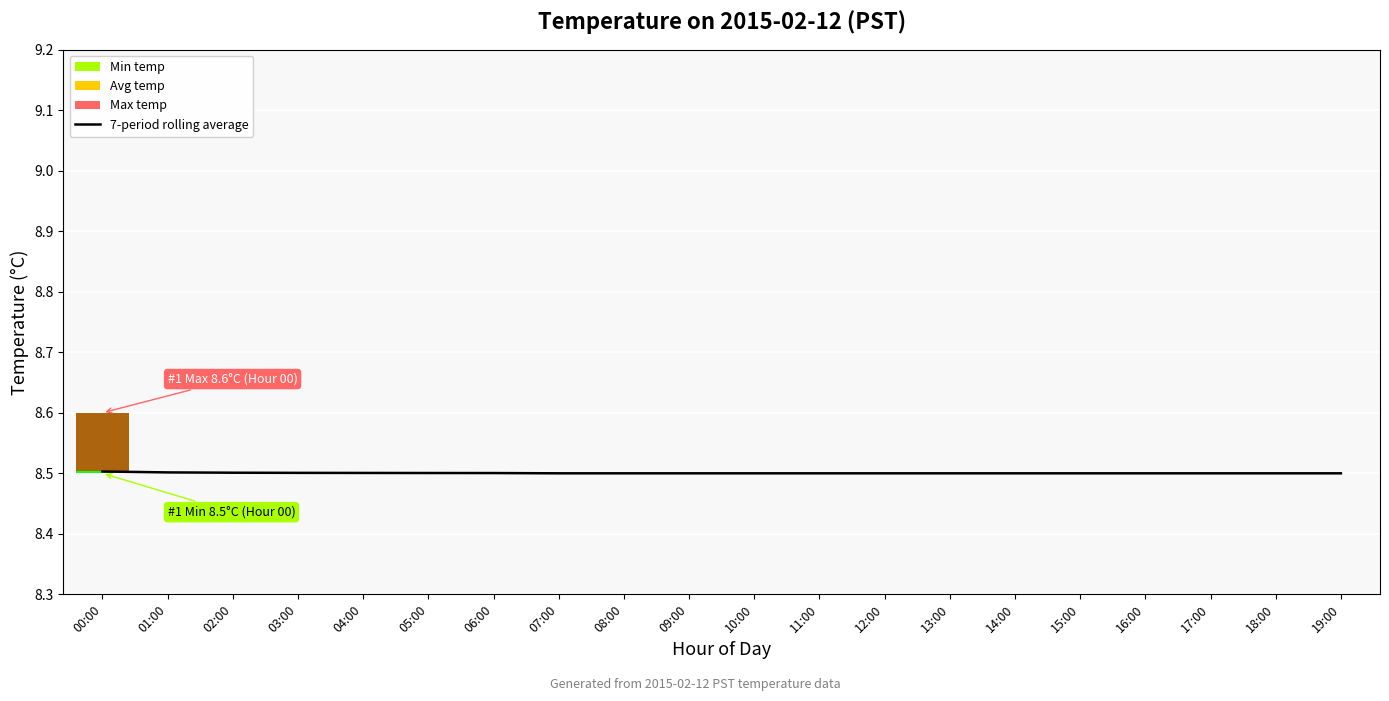

Where is the data nearest to the value 8?

07:00